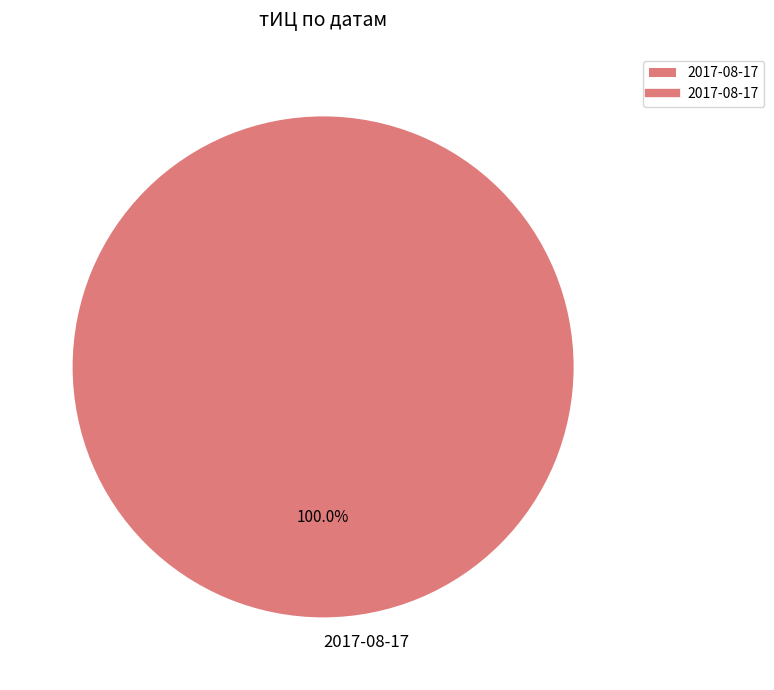

Is 2017-08-17 the majority of the pie?

Yes